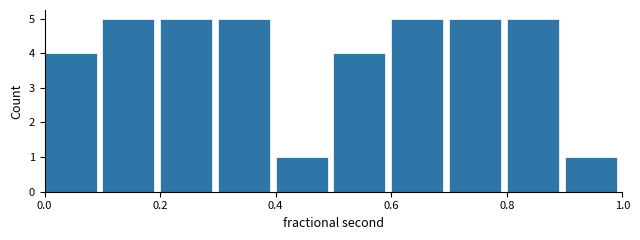

How tall is the bar that spans 0.0 to 0.1 on the x-axis? The values are not printed on the chart, so give them approximately, as read against the axis.

4